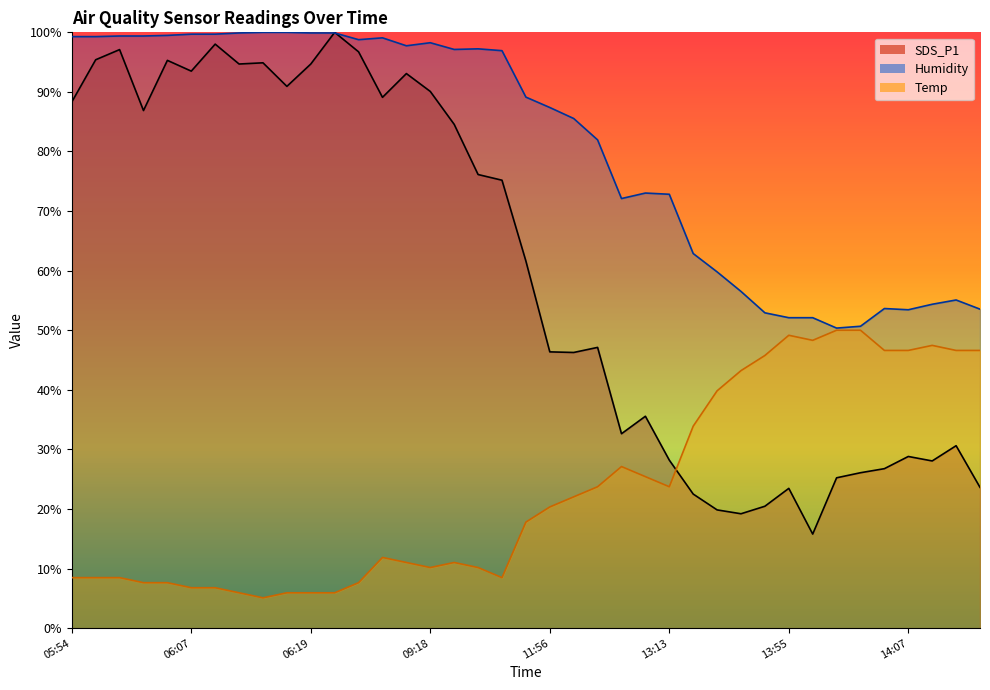

True or false: Temp and Humidity cross at least once.

False